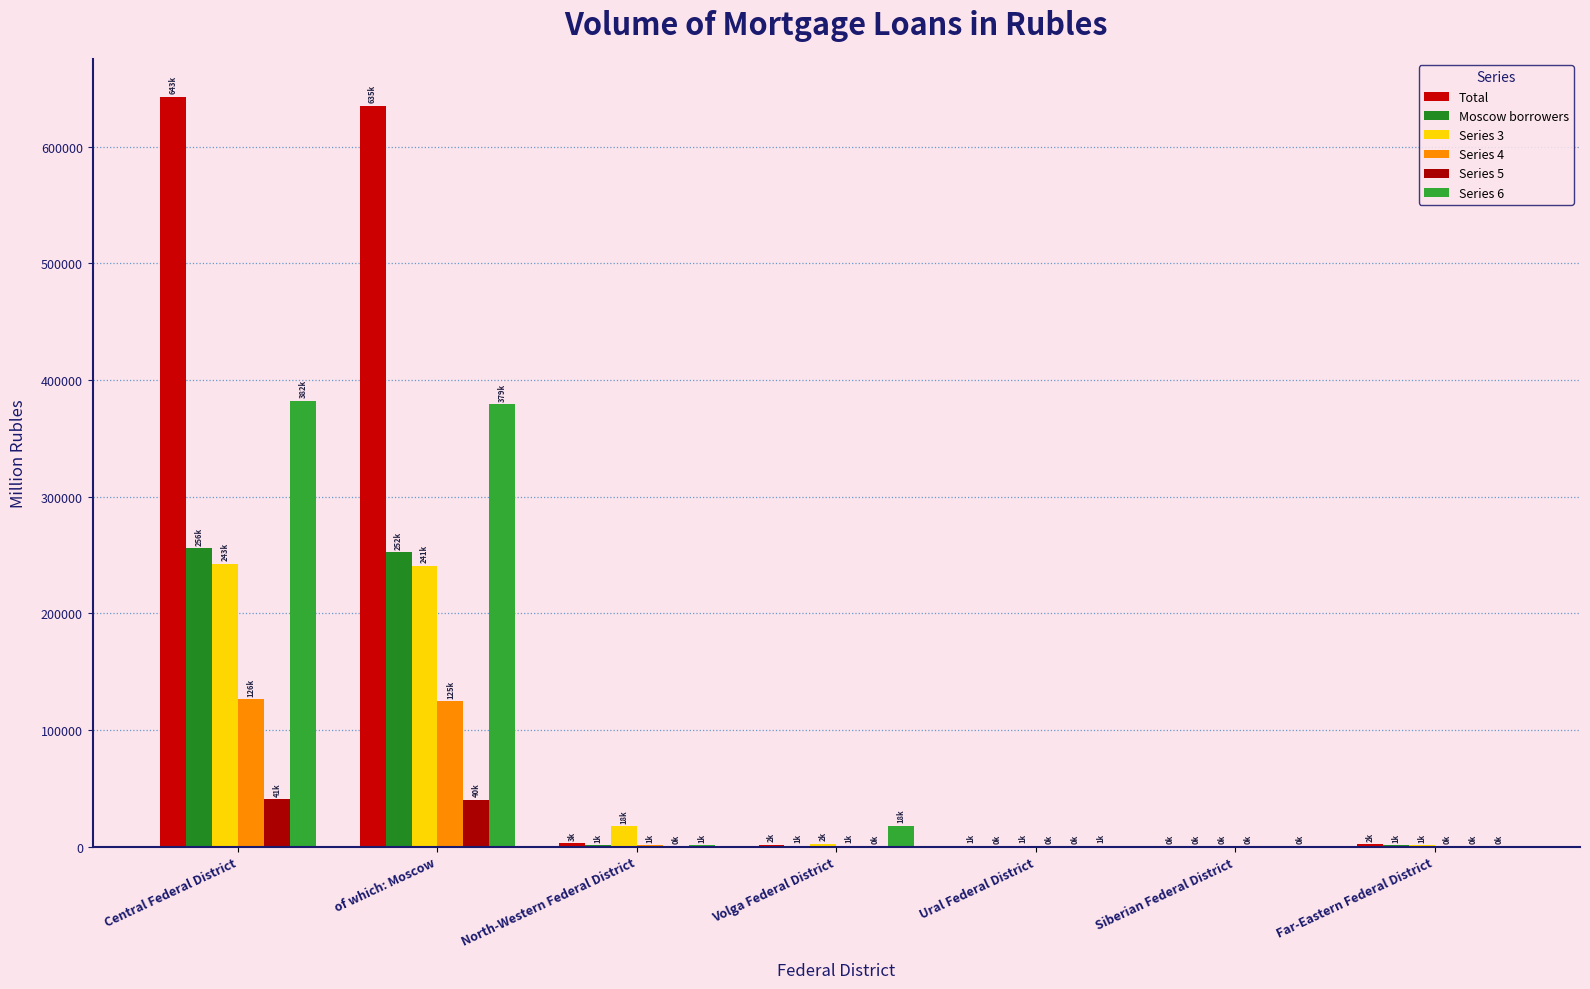

Reading right to left, list all the values displayed in this chart.

Total: 1955	30	742	1672	2766	635075	643016
Moscow borrowers: 1224	25	464	822	1132	252258	255854
Series 3: 946	13	773	2468	17553	240941	242539
Series 4: 104	3	64	768	1286	124689	126211
Series 5: 42	0	22	112	234	40256	40536
Series 6: 252	1	780	17891	1095	379389	382191